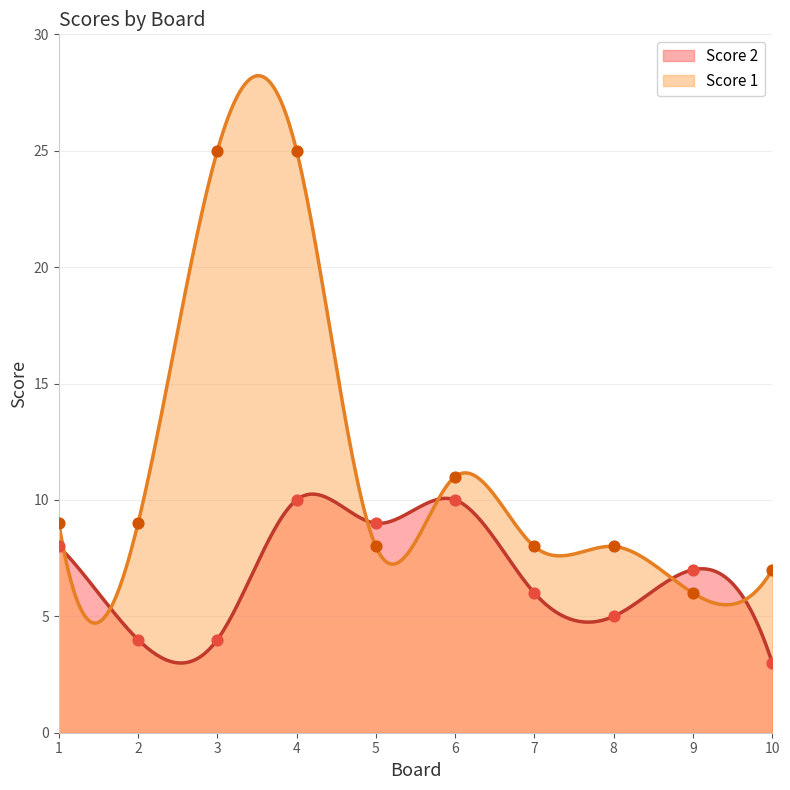

What are all the series names shown in the legend?

Score 2, Score 1